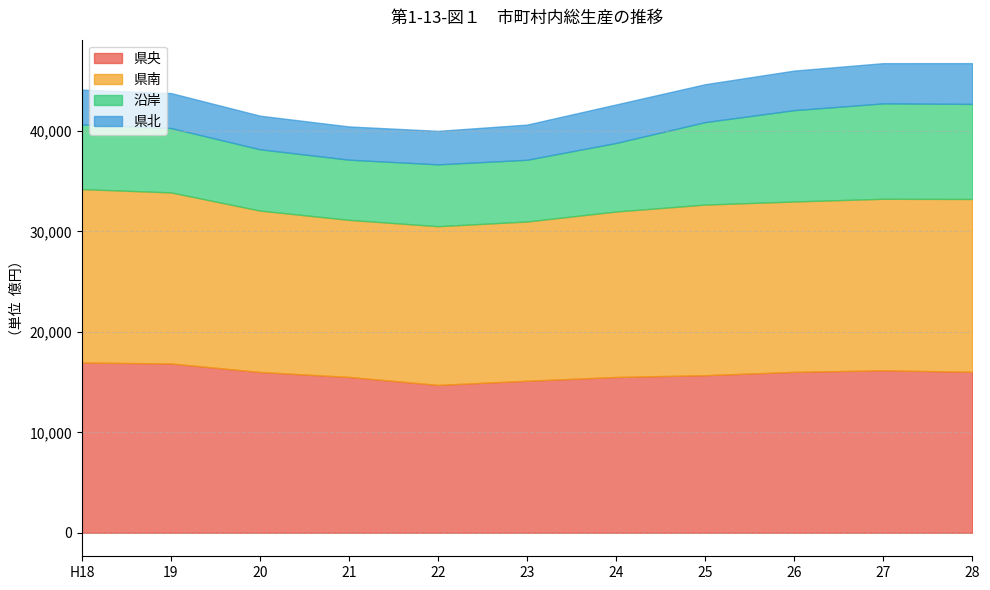

At which category does the chart reach its peak across all series?

H18